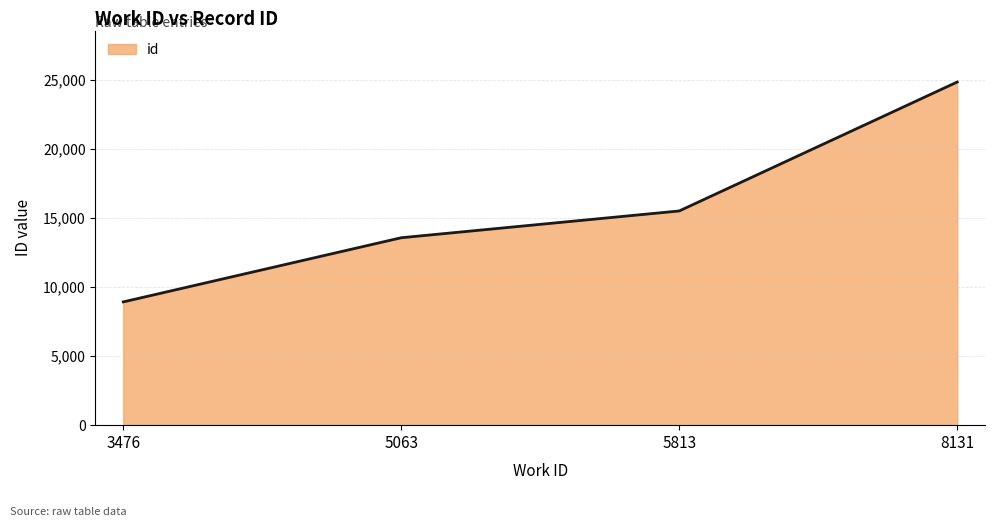

The value at 8131 is 24856. True or false?

True